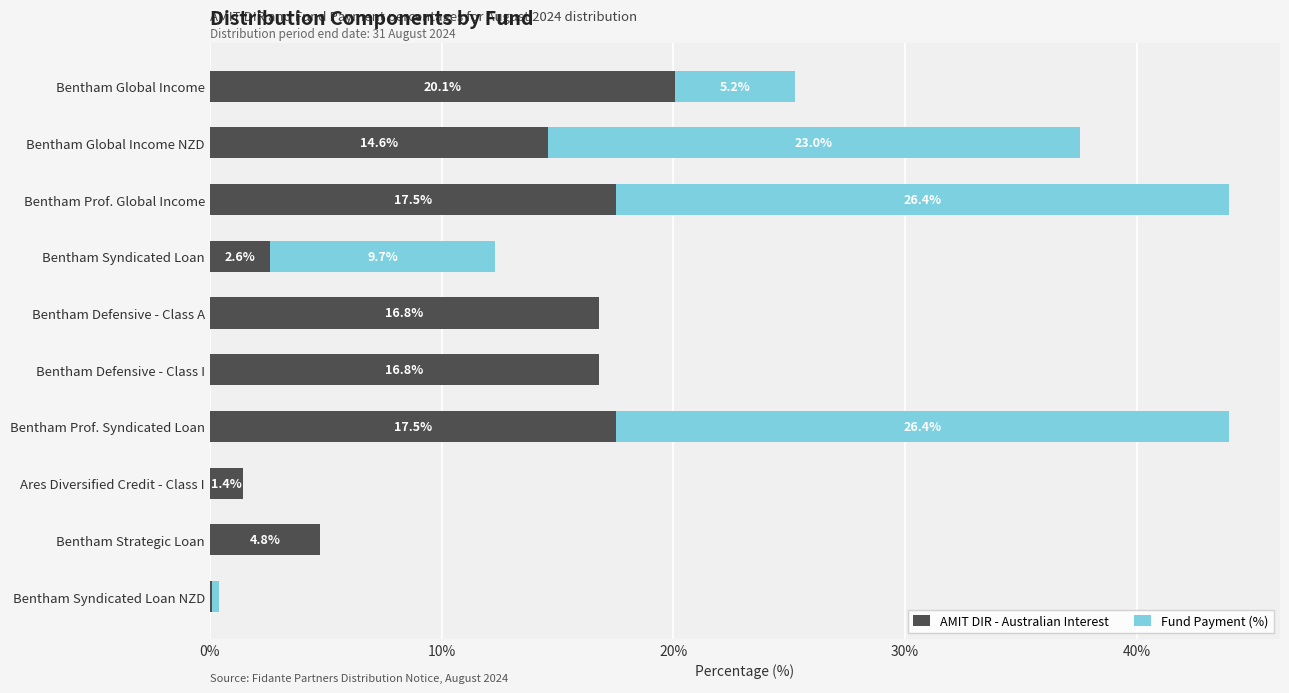

The AMIT DIR - Australian Interest series shows 6.3 at Bentham Global Income NZD. True or false?

False